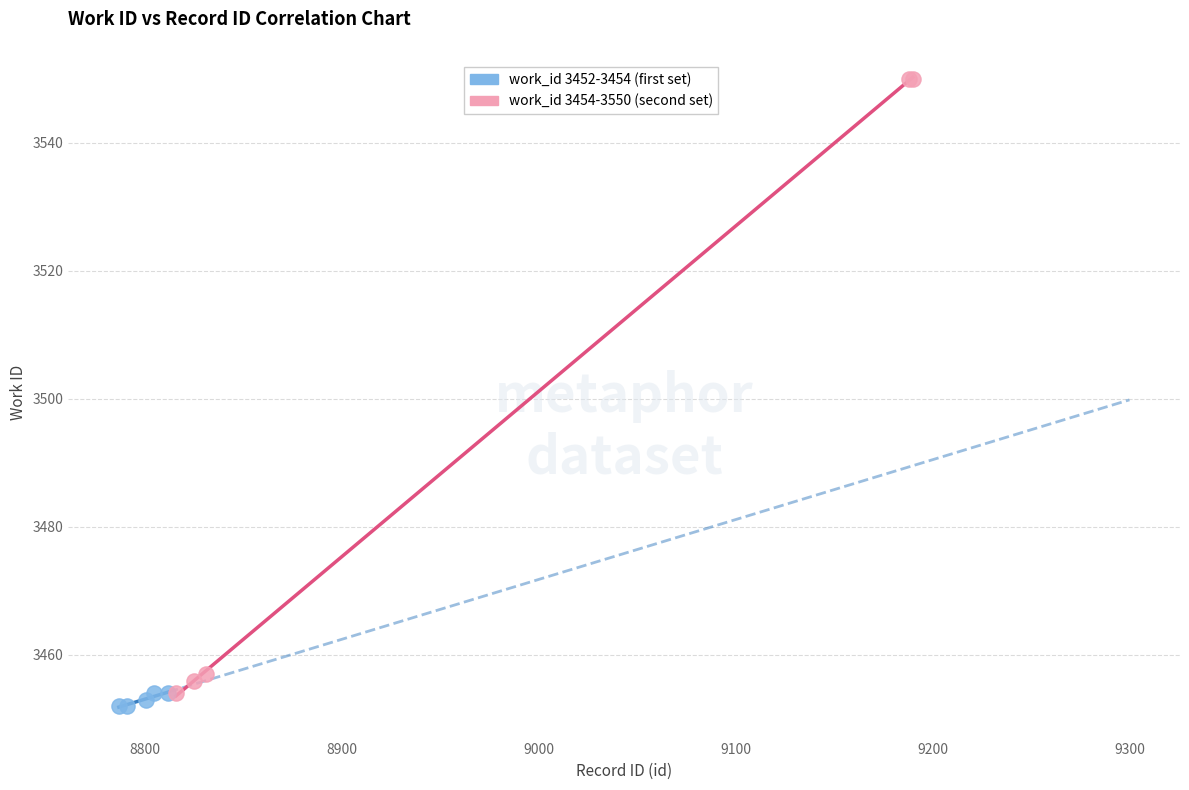

Which series reaches the minimum Y coordinate?

work_id 3452-3454 (first set)